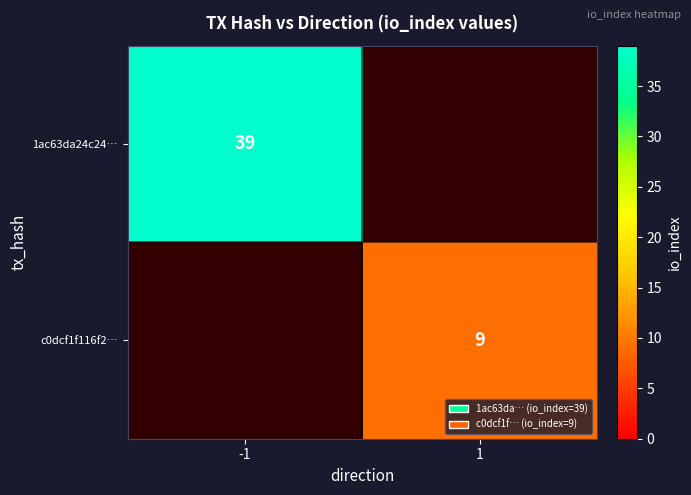

The value of c0dcf1f116f2… at 1 is 16. True or false?

False